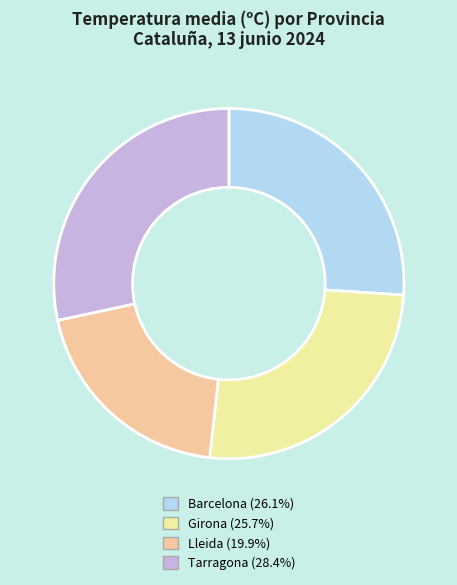

Is there any slice that represents more than half of the pie?

No